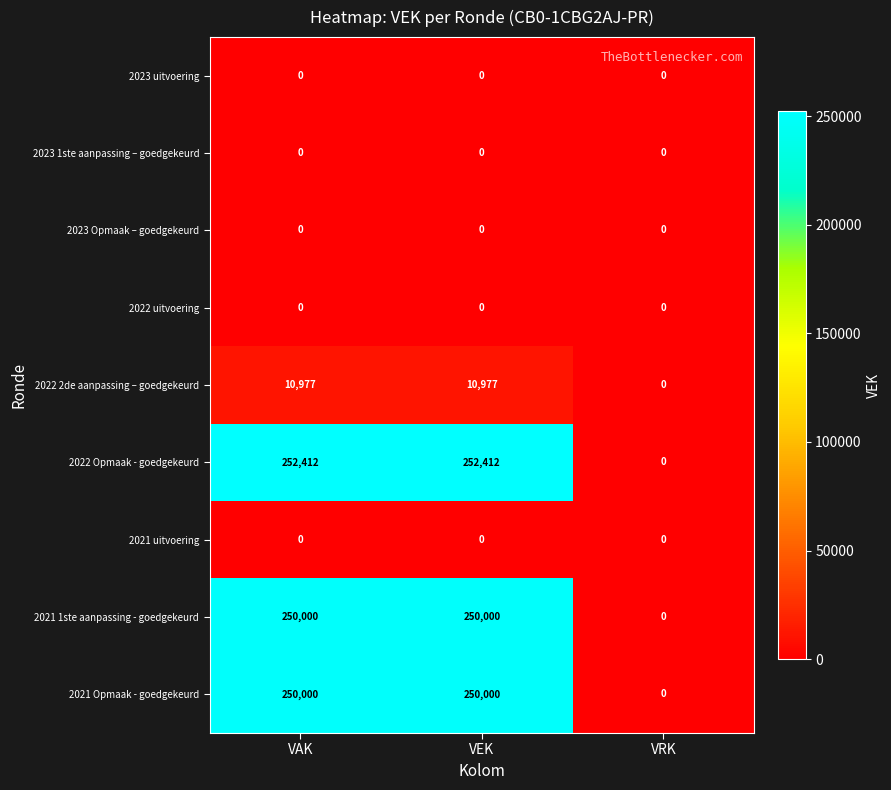

How many categories are shown in the chart?

3